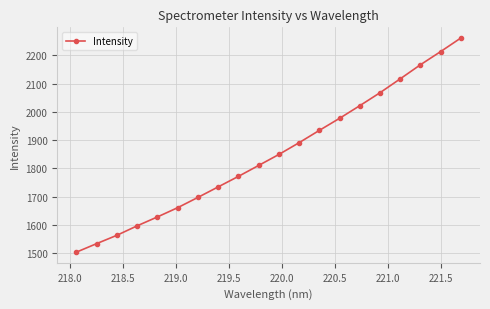

How many values are below 1849?

10